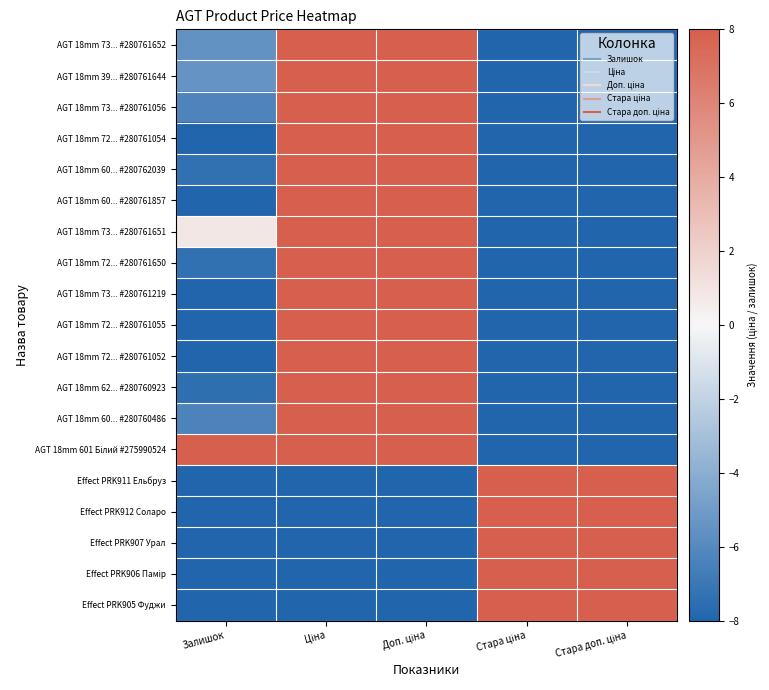

Rank the series at Доп. ціна from highest to lowest value.

AGT 18mm 73... #280761652, AGT 18mm 39... #280761644, AGT 18mm 73... #280761056, AGT 18mm 72... #280761054, AGT 18mm 60... #280762039, AGT 18mm 60... #280761857, AGT 18mm 73... #280761651, AGT 18mm 72... #280761650, AGT 18mm 73... #280761219, AGT 18mm 72... #280761055, AGT 18mm 72... #280761052, AGT 18mm 62... #280760923, AGT 18mm 60... #280760486, AGT 18mm 601 Білий #275990524, Effect PRK911 Ельбруз, Effect PRK912 Соларо, Effect PRK907 Урал, Effect PRK906 Памір, Effect PRK905 Фуджи